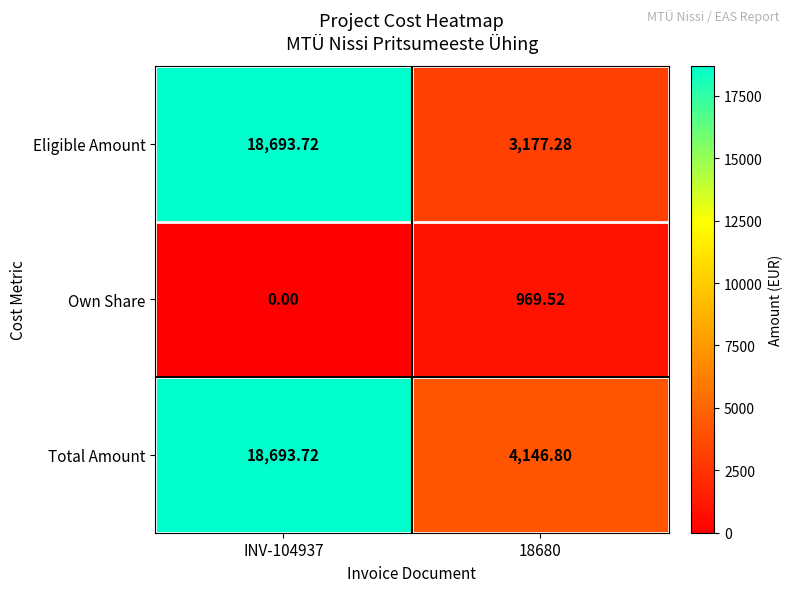

Which series has the largest total across all categories?

Total Amount